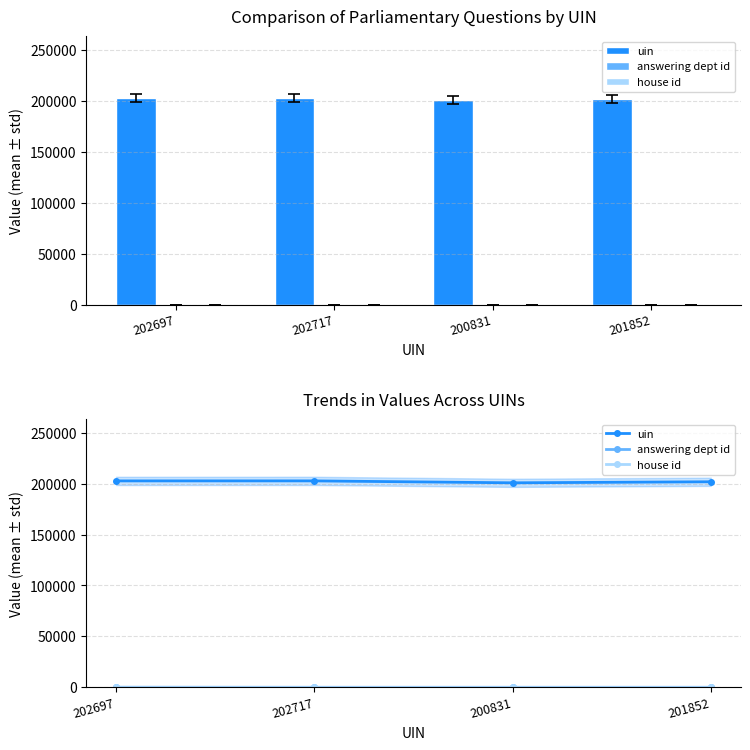

What is the highest value of the house id series?

1